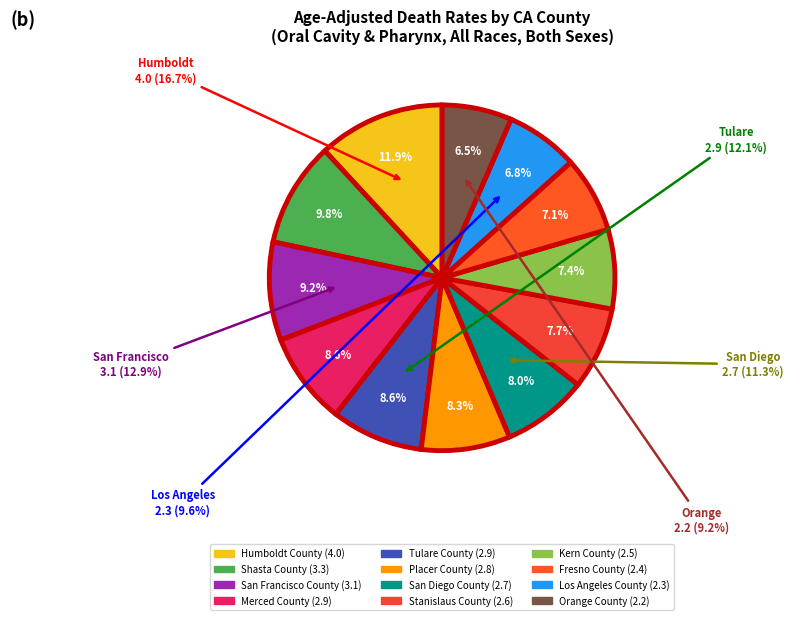

Does Shasta County account for over 50% of the chart?

No